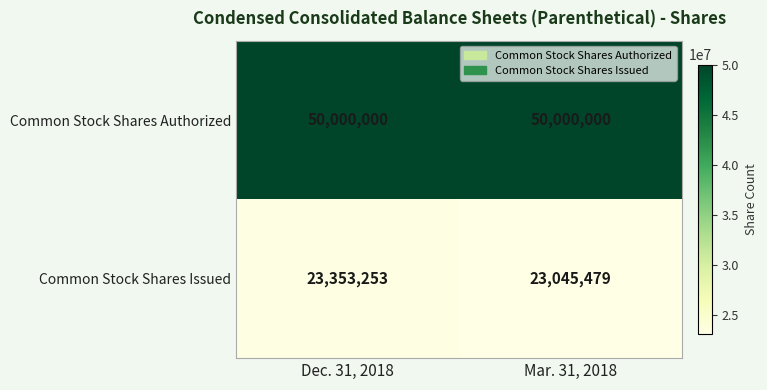

What value does the Common Stock Shares Issued series have at Dec. 31, 2018, to the nearest 100?

23353300